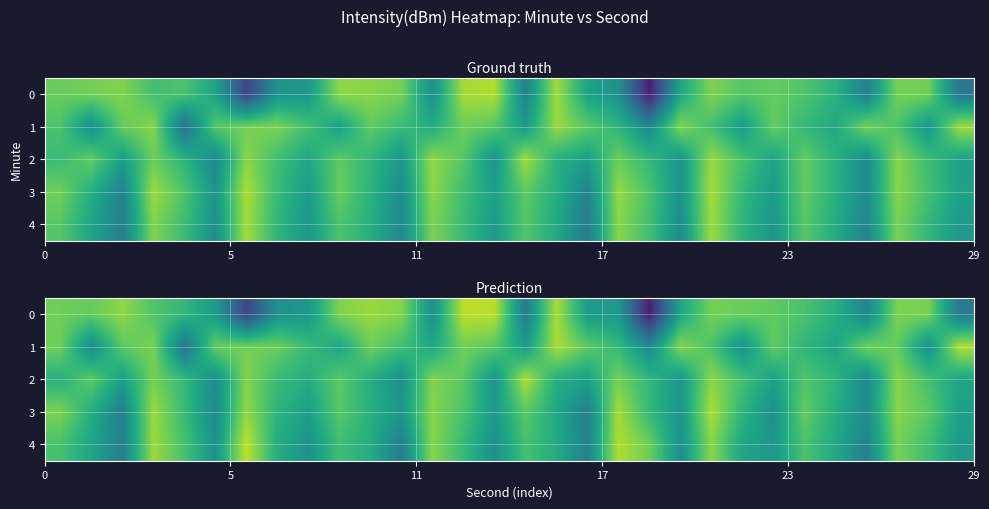

What is the difference between the maximum and minimum values in the 1 series?

17.4